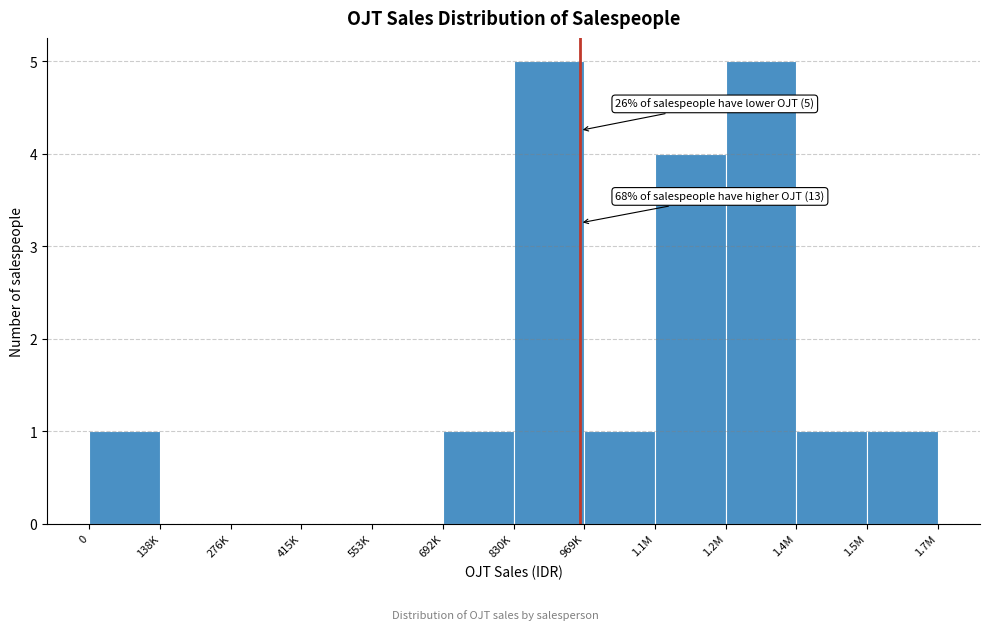

Reading right to left, transcribe all the data shown in this chart.

1.5M=1	1.4M=1	1.2M=5	1.1M=4	969K=1	830K=5	692K=1	553K=0	415K=0	276K=0	138K=0	0=1